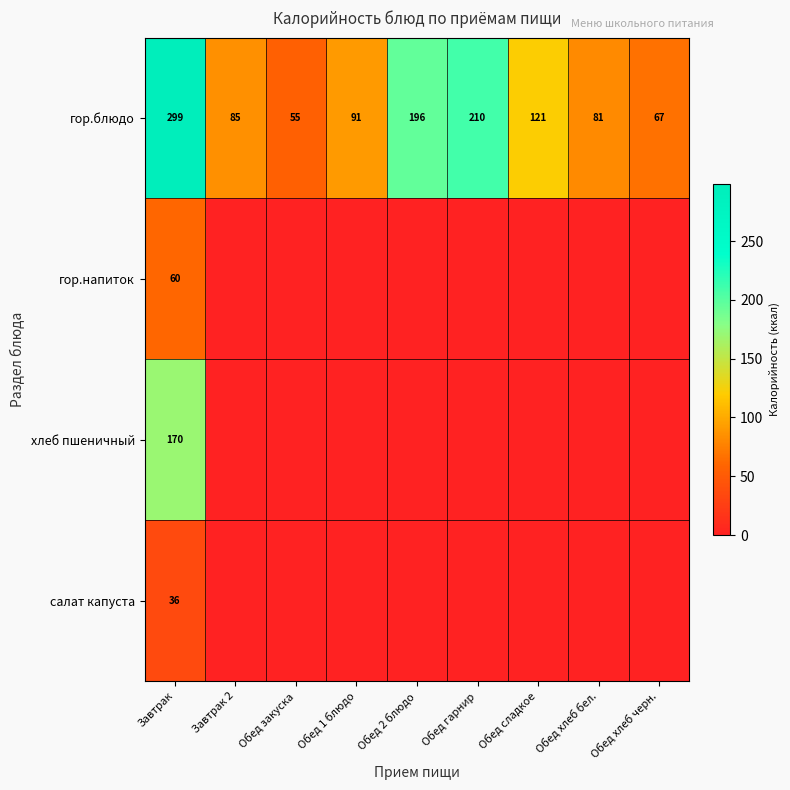

At how many categories does at least one series exceed 142?

3